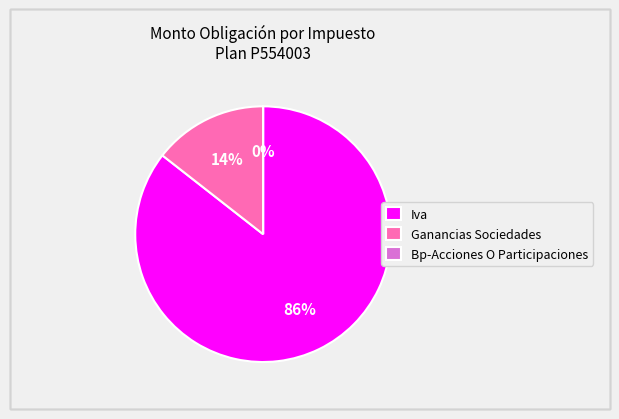

The Ganancias Sociedades slice represents 2% of the pie. True or false?

False